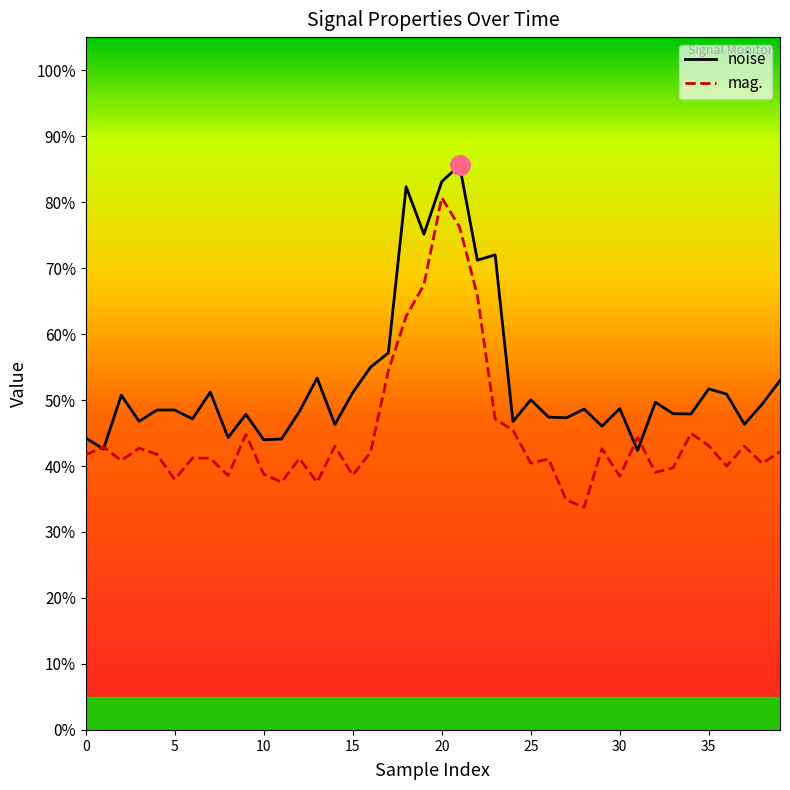

True or false: mag. has more than 2 points higher than both neighbors.

True